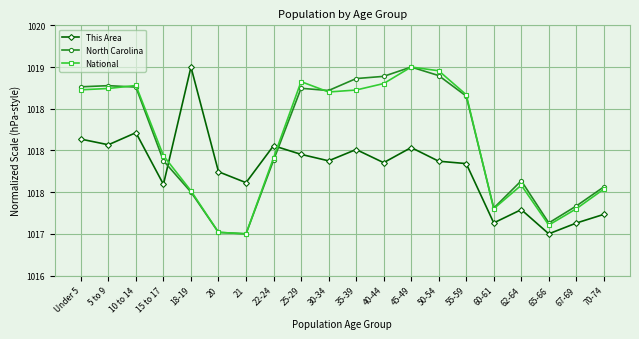

Which series ends up on top after the final intersection of North Carolina and This Area?

North Carolina